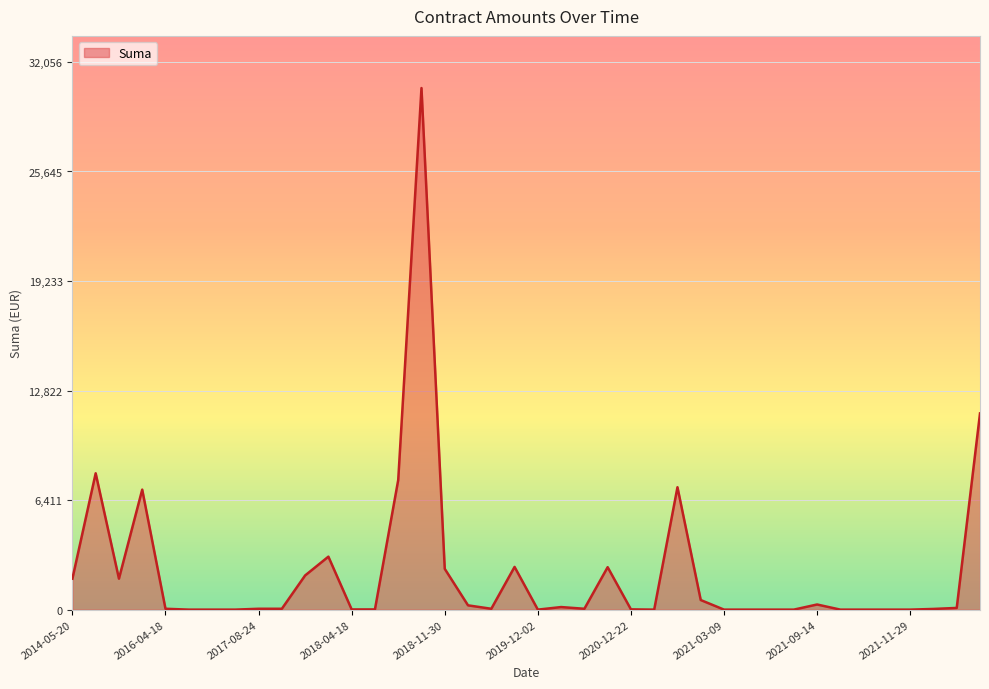

What is the greatest value displayed?

30530.0